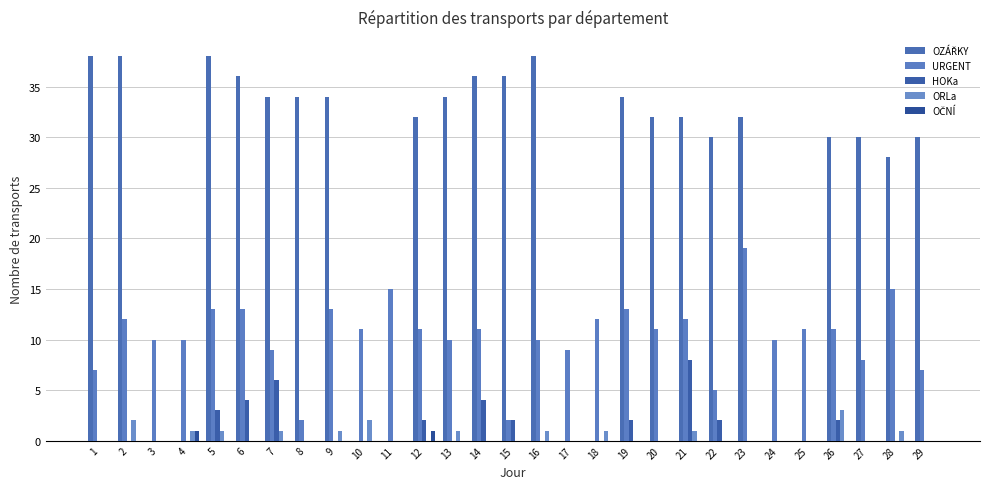

Does the chart contain stacked bars?

No